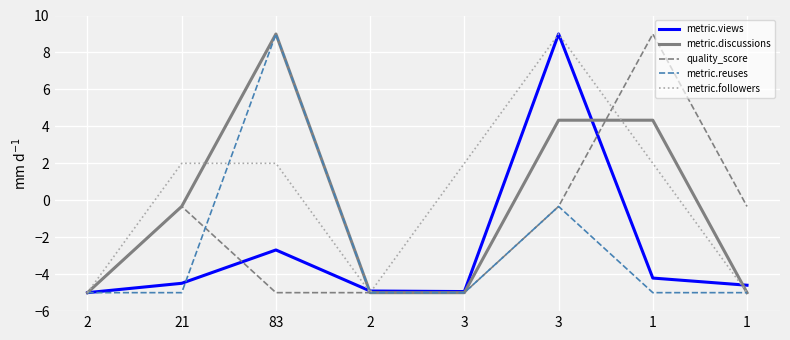

What is the maximum value shown in the chart?

9.0